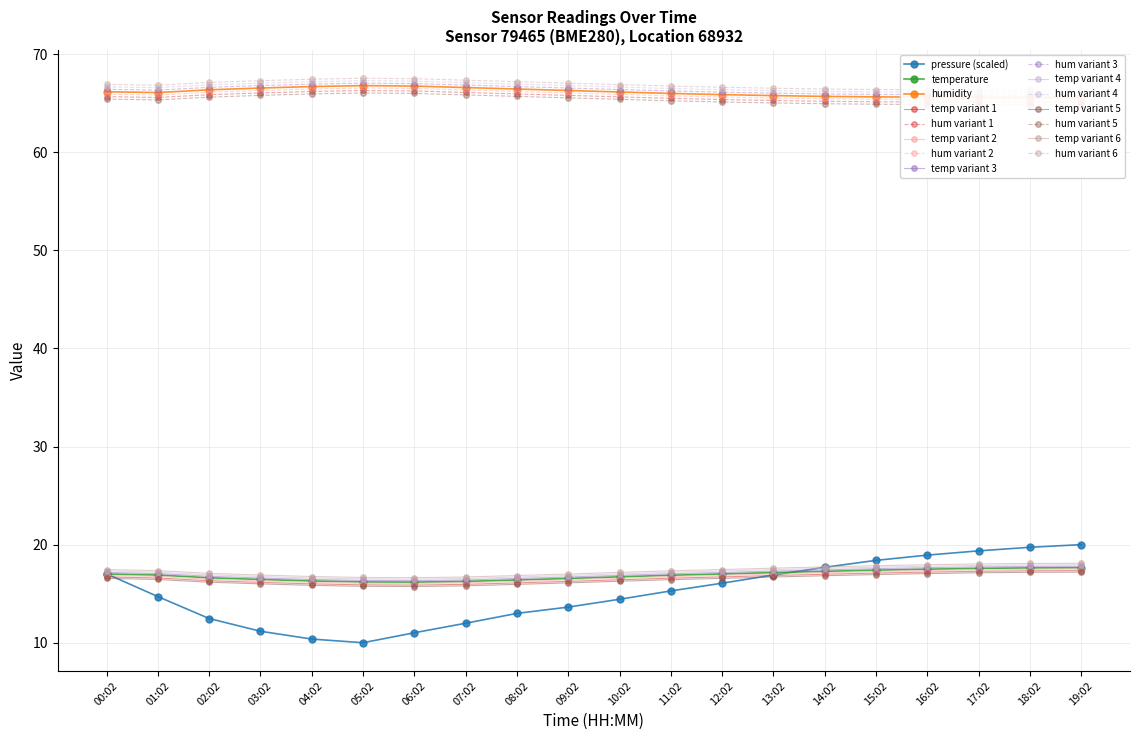

The pressure series shows 12.5 at 02:02. True or false?

True